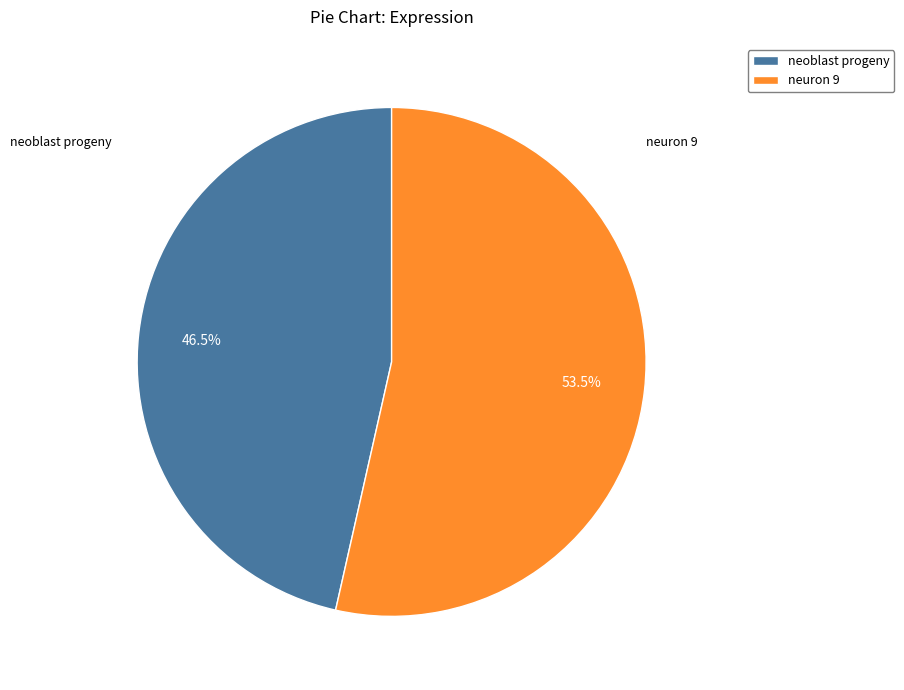

Count the number of slices in the pie.

2